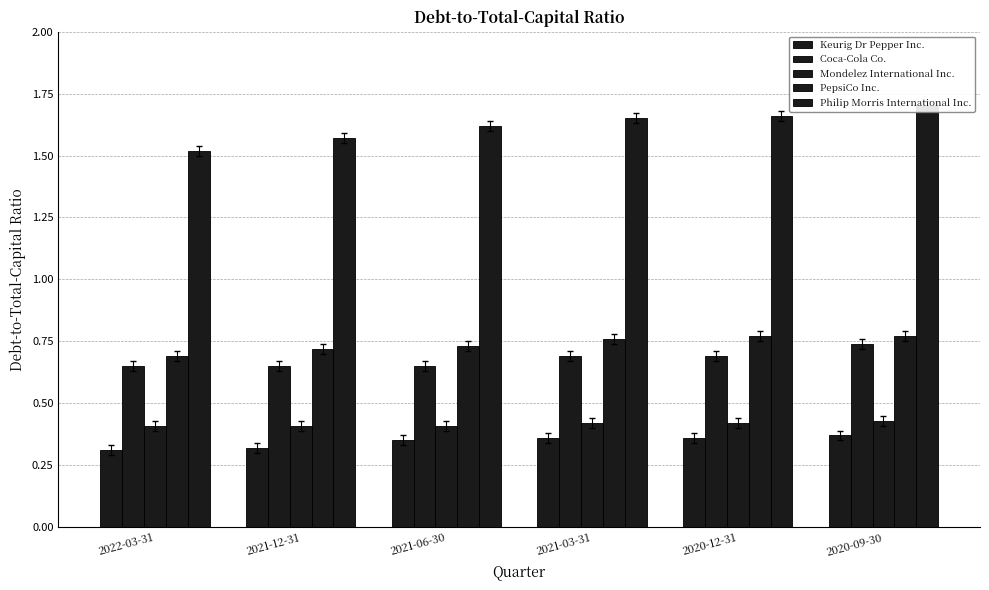

Reading right to left, extract all data points from this chart.

Keurig Dr Pepper Inc.: 2020-09-30=0.4	2020-12-31=0.4	2021-03-31=0.4	2021-06-30=0.3	2021-12-31=0.3	2022-03-31=0.3
Coca-Cola Co.: 2020-09-30=0.7	2020-12-31=0.7	2021-03-31=0.7	2021-06-30=0.7	2021-12-31=0.7	2022-03-31=0.7
Mondelez International Inc.: 2020-09-30=0.4	2020-12-31=0.4	2021-03-31=0.4	2021-06-30=0.4	2021-12-31=0.4	2022-03-31=0.4
PepsiCo Inc.: 2020-09-30=0.8	2020-12-31=0.8	2021-03-31=0.8	2021-06-30=0.7	2021-12-31=0.7	2022-03-31=0.7
Philip Morris International Inc.: 2020-09-30=1.7	2020-12-31=1.7	2021-03-31=1.6	2021-06-30=1.6	2021-12-31=1.6	2022-03-31=1.5